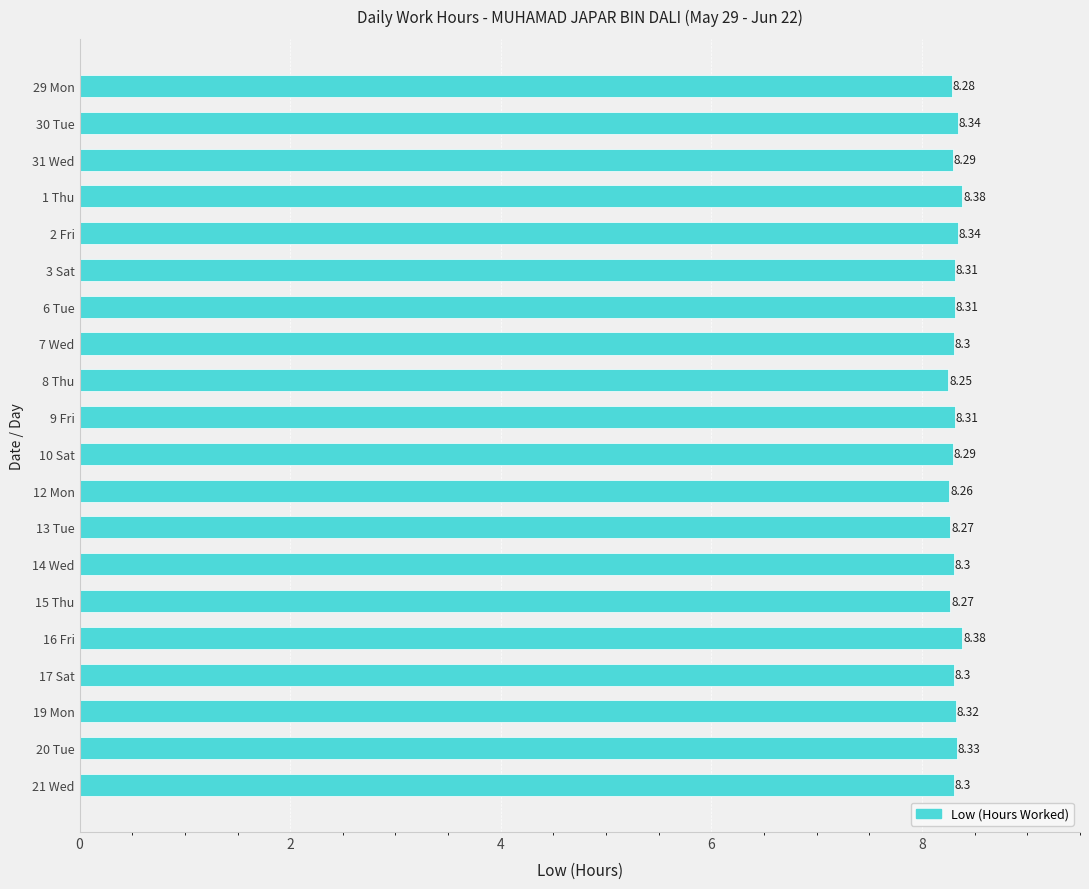

Between 21 Wed and 9 Fri, which is larger?

9 Fri